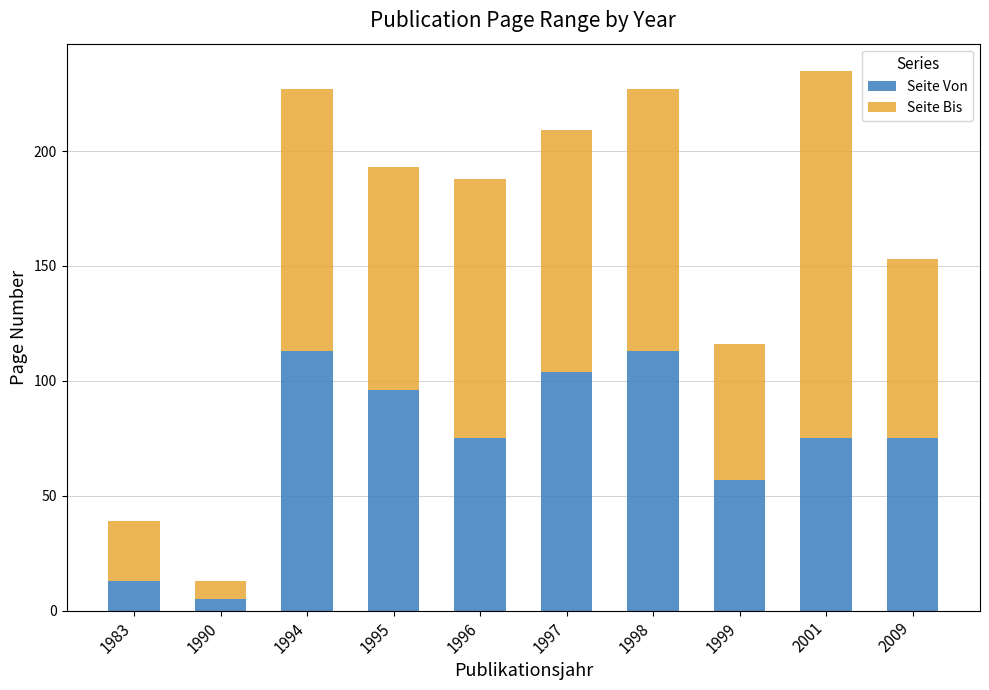

At which label does Seite Von first exceed 75?

1994